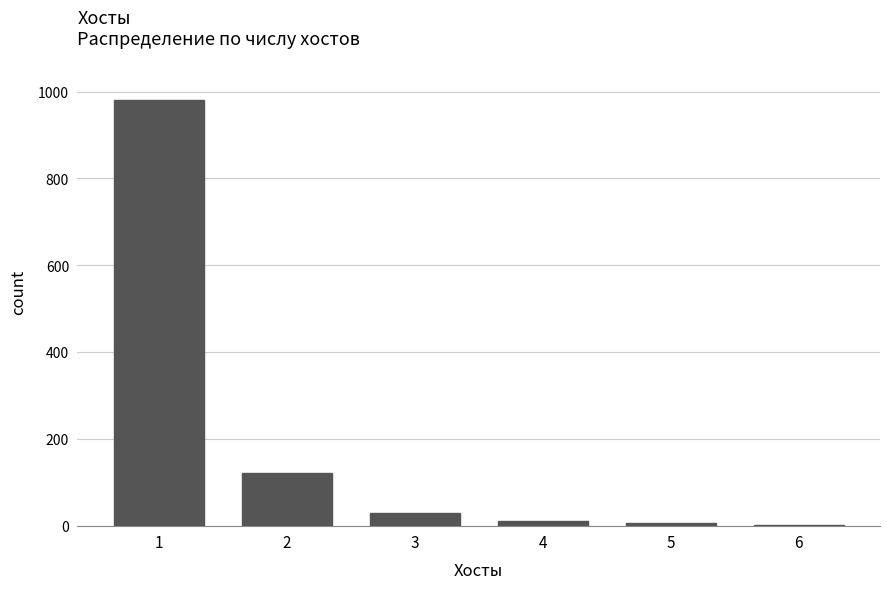

What is the maximum value shown in the chart?

980